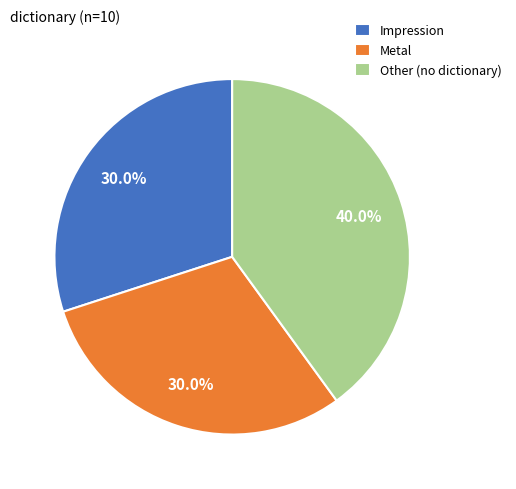

Which category has the biggest portion of the pie?

Other (no dictionary)